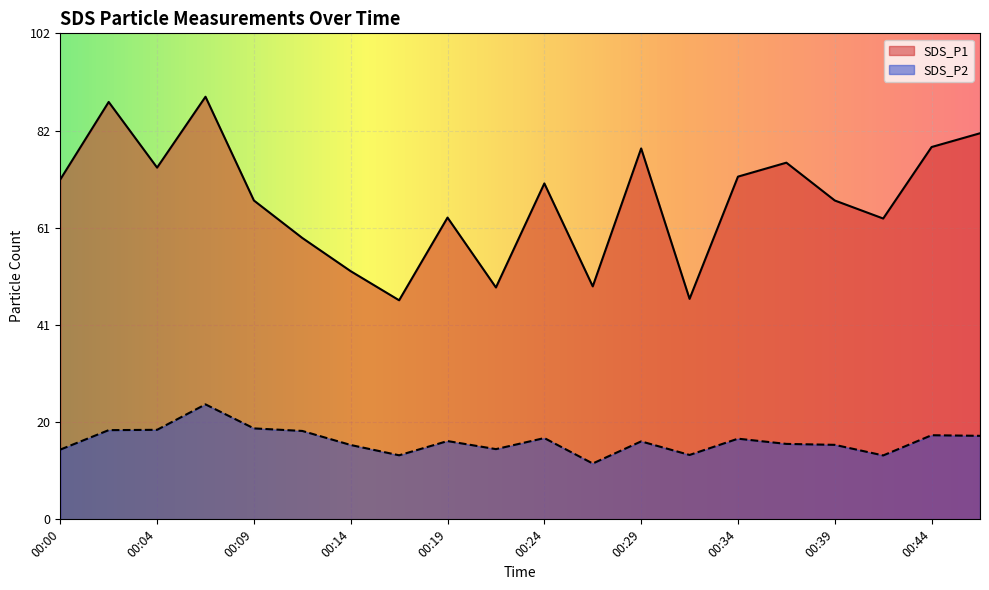

What are all the series names shown in the legend?

SDS_P1, SDS_P2